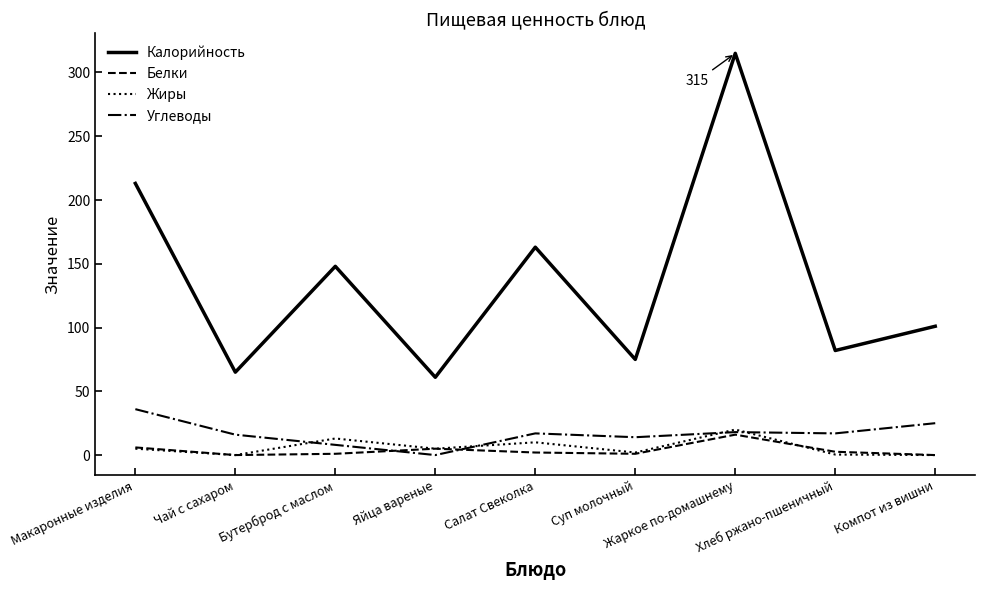

Which series has the largest total across all categories?

Калорийность